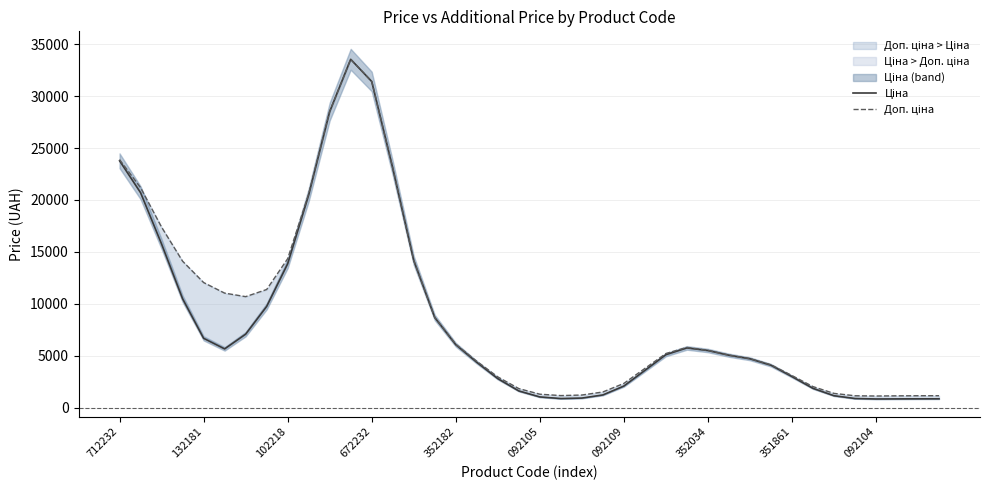

The Доп. ціна series shows 10022.7 at 102218. True or false?

False